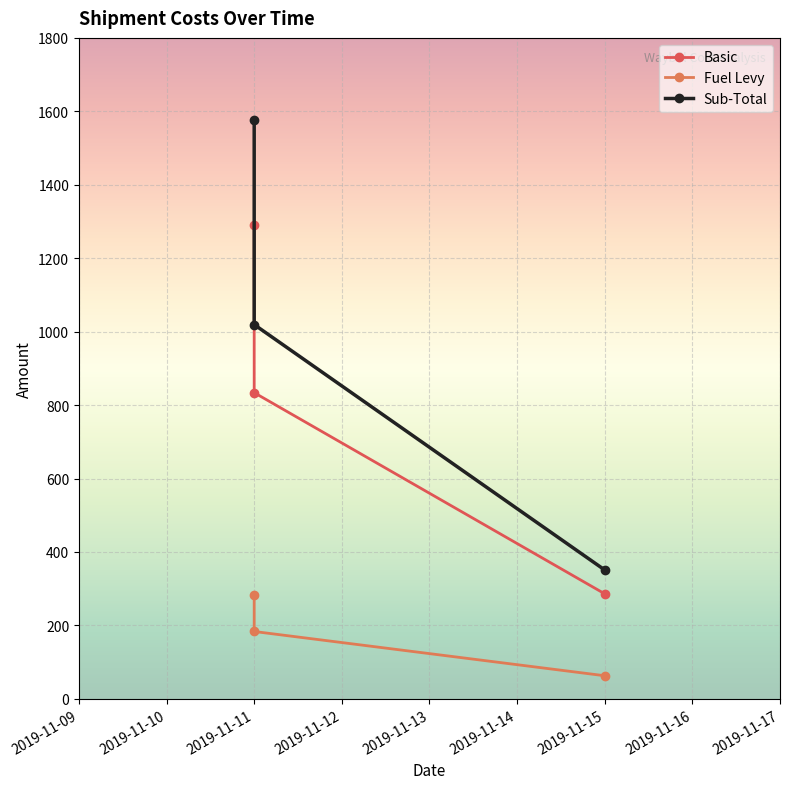

What is the maximum value for Basic?

1290.3